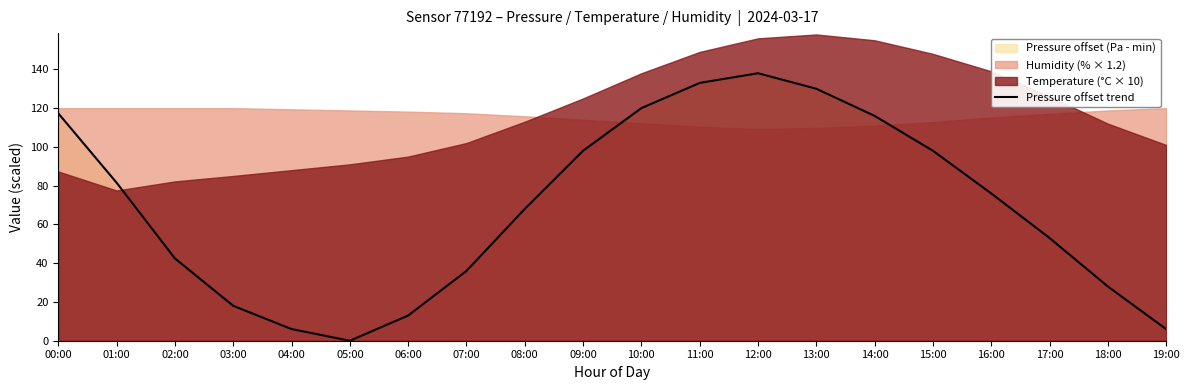

What is the label of the 6th point from the right?

14:00